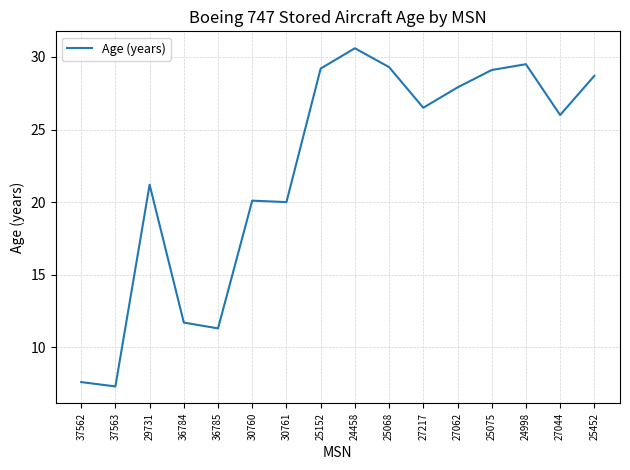

What is the maximum value shown in the chart?

30.6